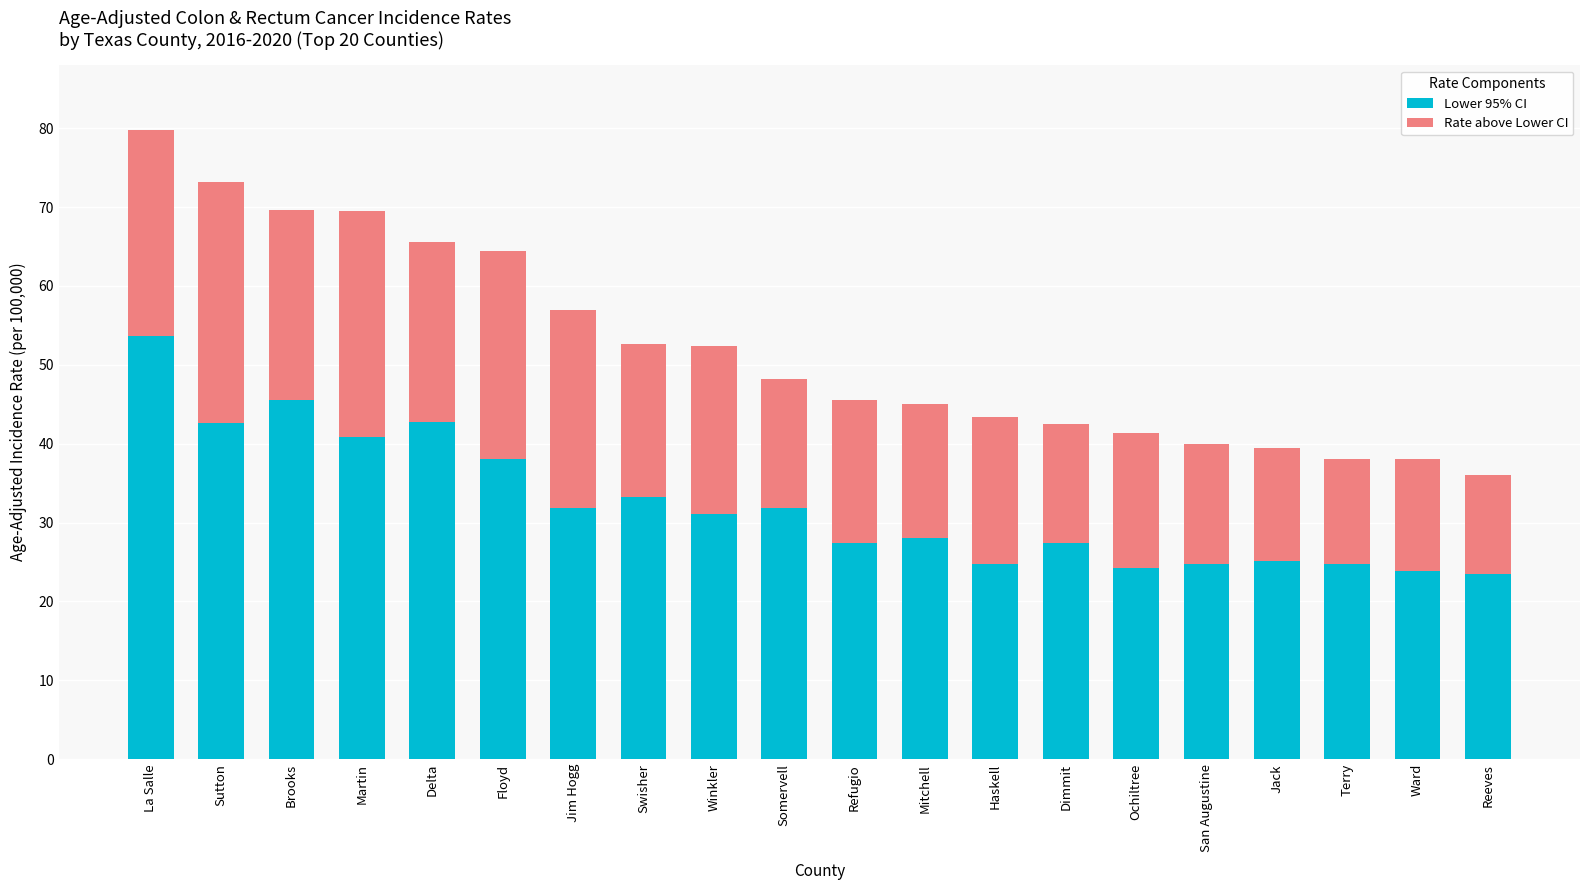

What is the lowest value of the Lower 95% CI series?

23.5